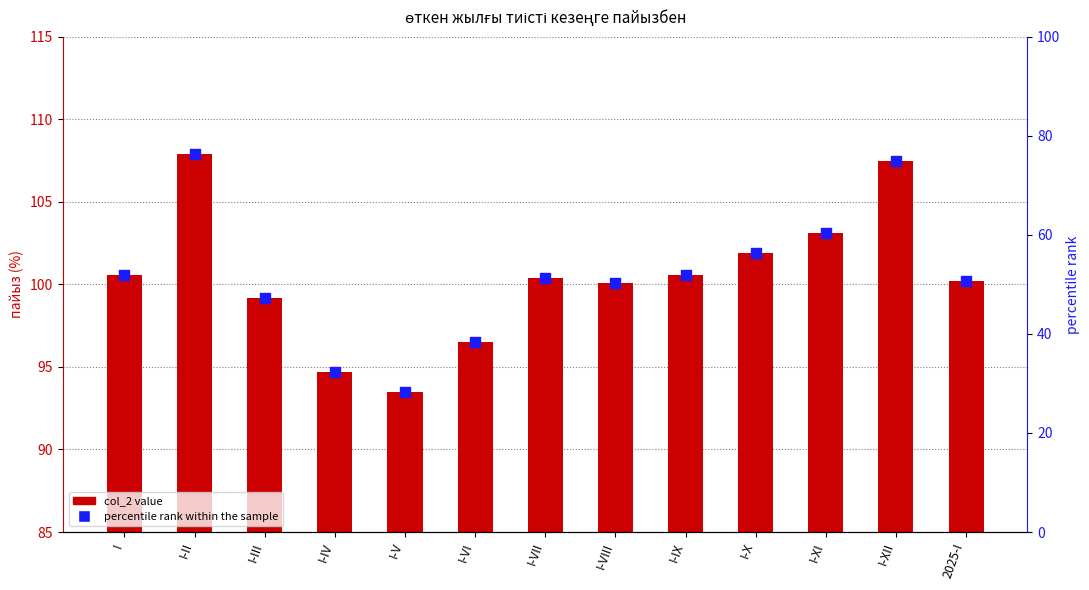

Which series has the largest Y range (max minus min)?

percentile rank within the sample